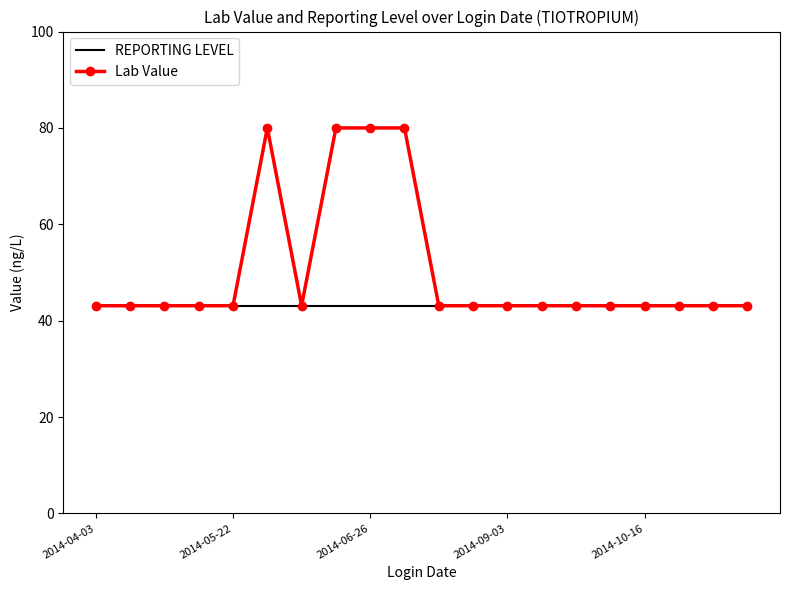

Rank the series by their maximum value, from lowest to highest.

REPORTING LEVEL, Lab Value